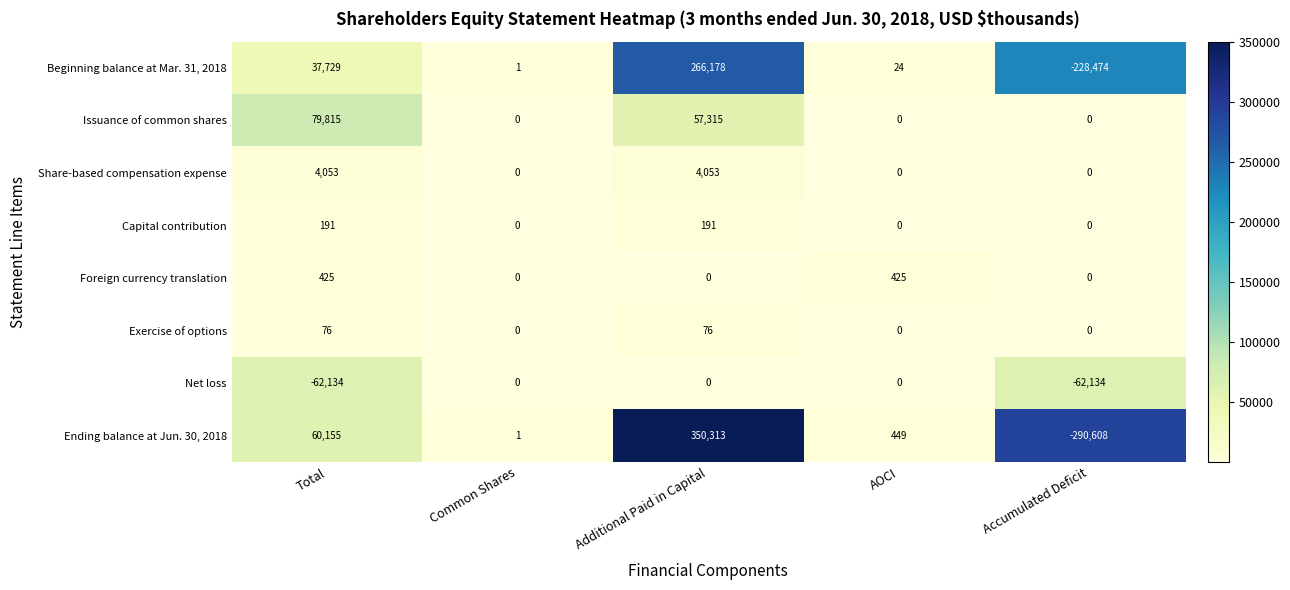

At how many categories does at least one series exceed 247553?

2